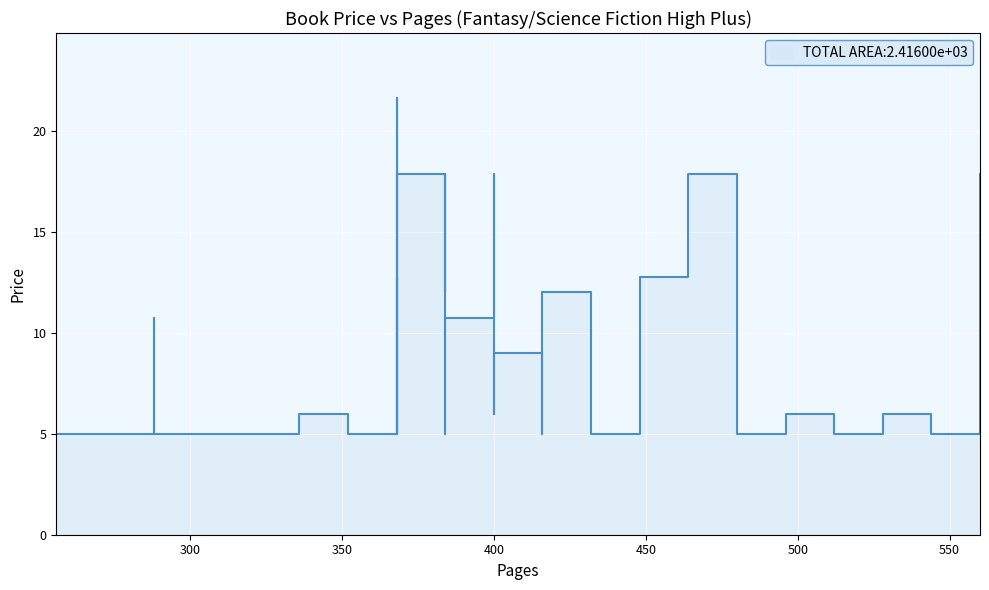

What is the approximate value at 384?

17.9